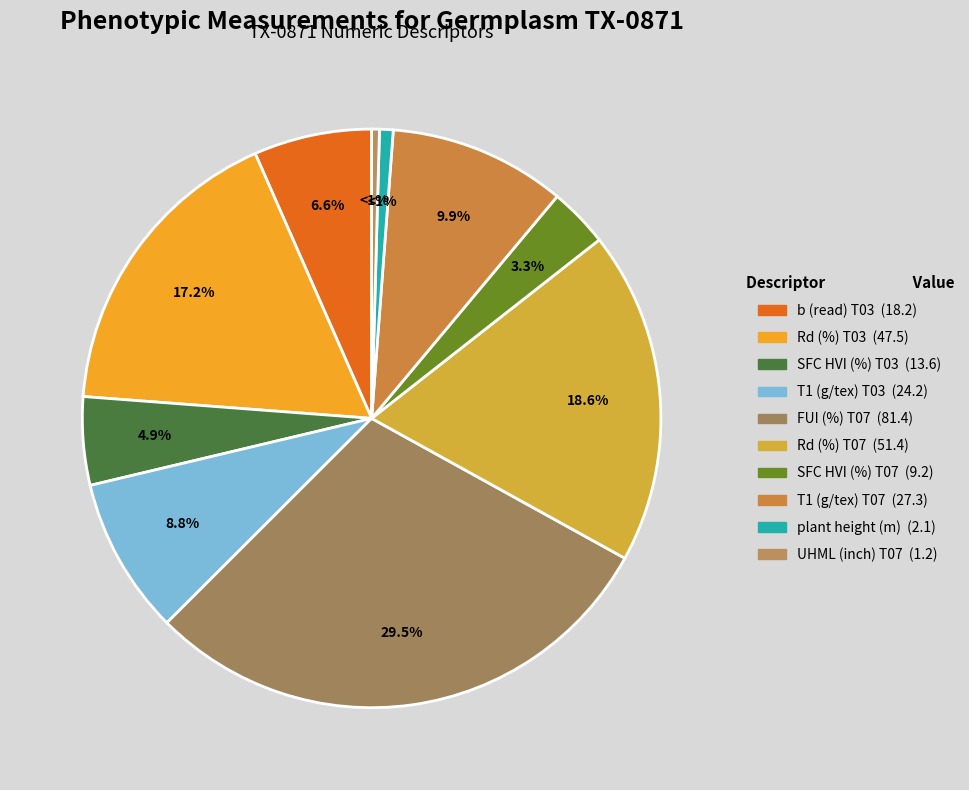

Do plant height (m) and Rd (%) T07 together represent more than half of the pie?

No